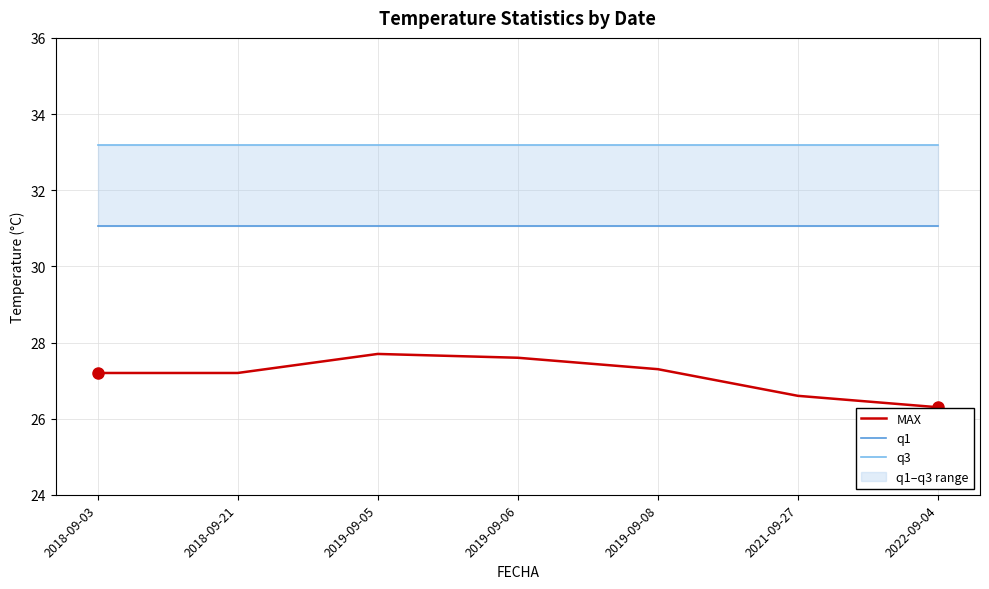

True or false: MAX has more than 2 points higher than both neighbors.

False